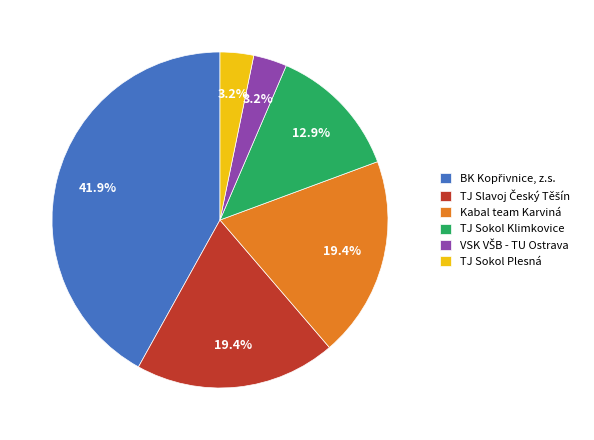

Is there any slice that represents more than half of the pie?

No